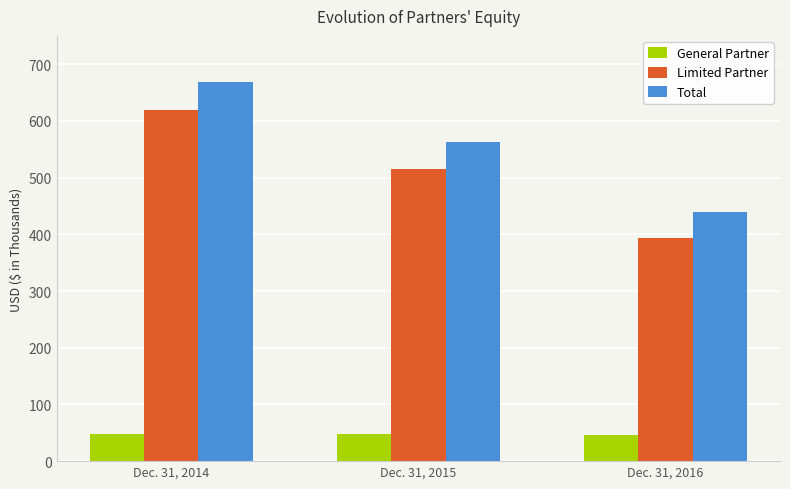

At which label does General Partner first exceed 47?

Dec. 31, 2014